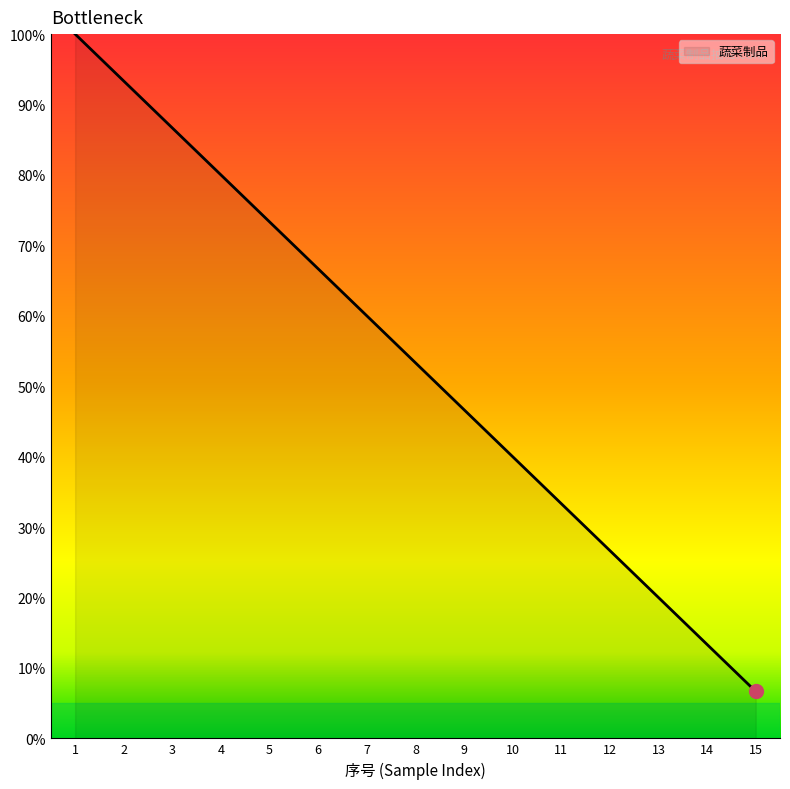

The chart shows a value of 20.0 at 13. True or false?

True